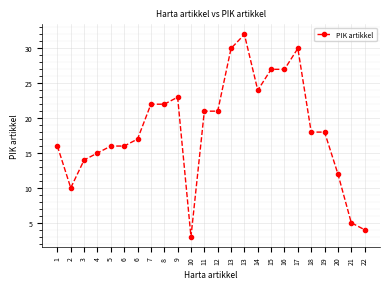

What is the value of the 12th point from the left?

21